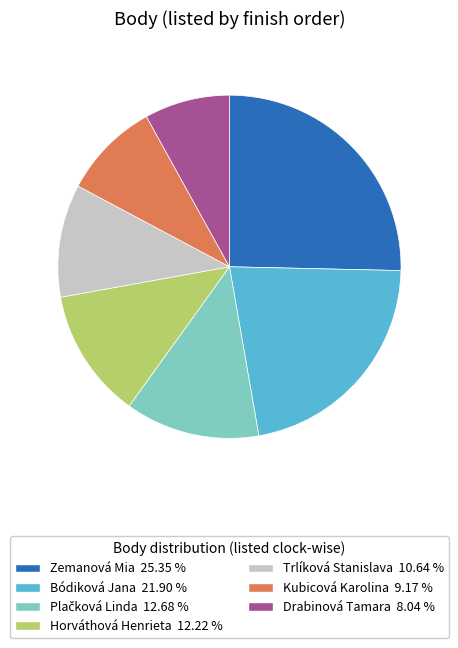

The Kubicová Karolina slice represents 23% of the pie. True or false?

False